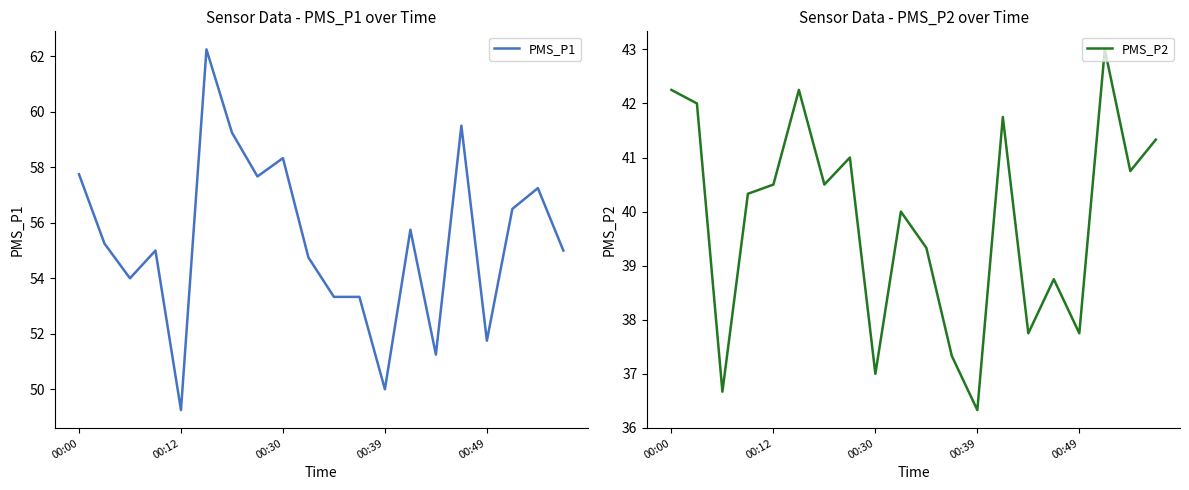

What is the total value across all series at 6?

99.8